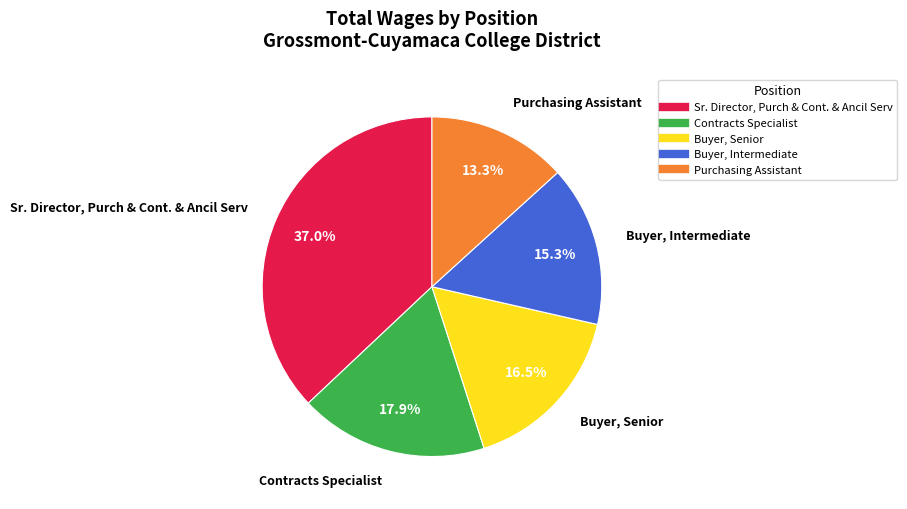

The Purchasing Assistant slice represents 13% of the pie. True or false?

True